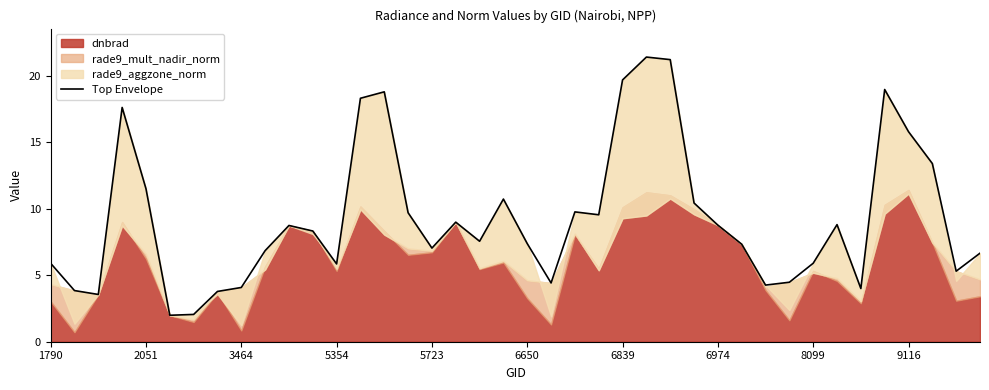

True or false: Top Envelope has a value of 5.9 at 6974.

False